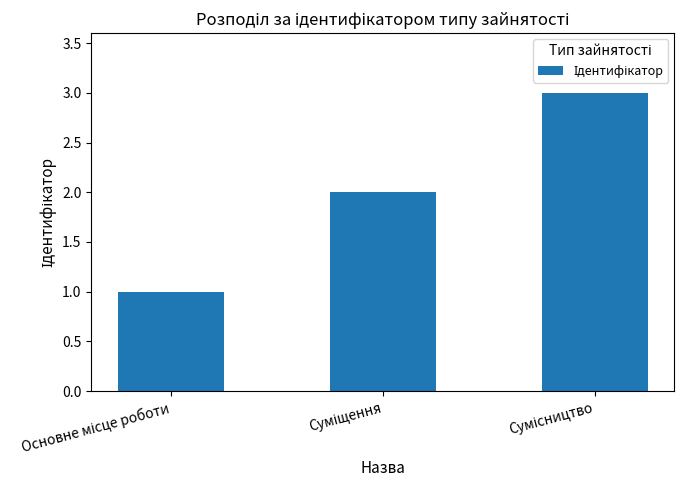

What is the maximum value shown in the chart?

3